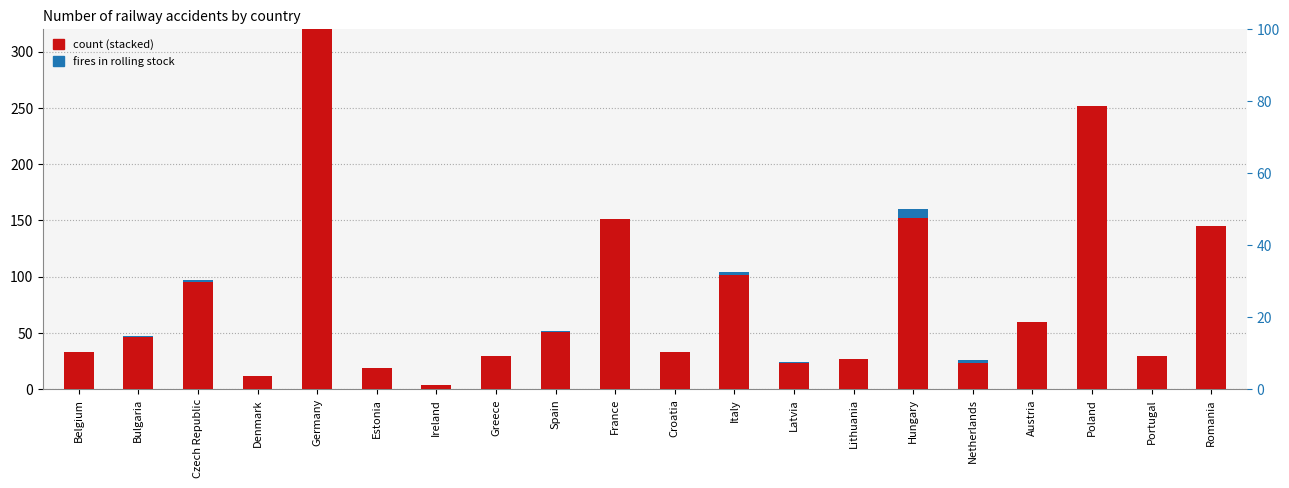

At which label does count reach its peak?

Germany